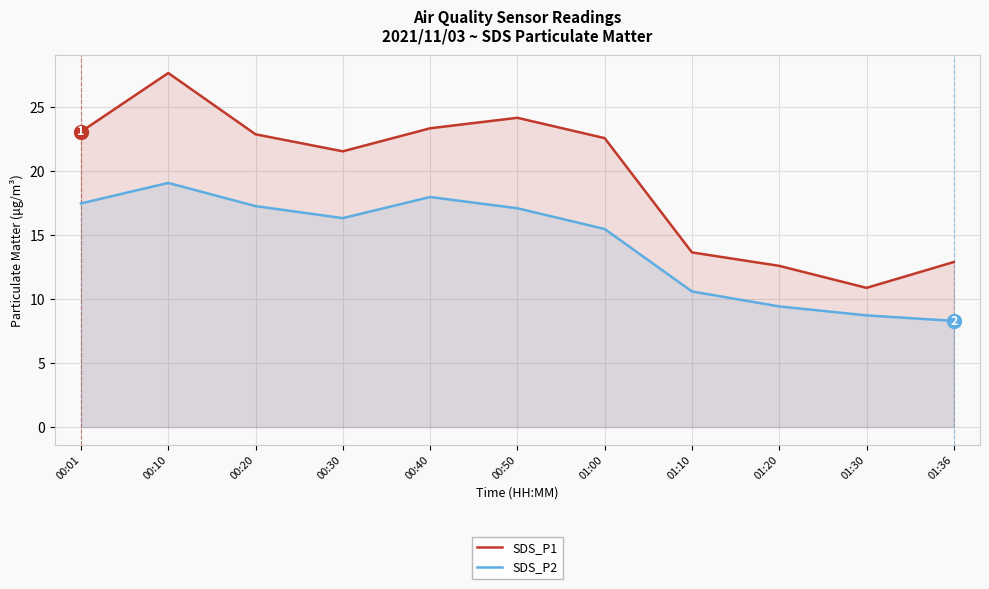

Where is the first local minimum for SDS_P1?

00:30